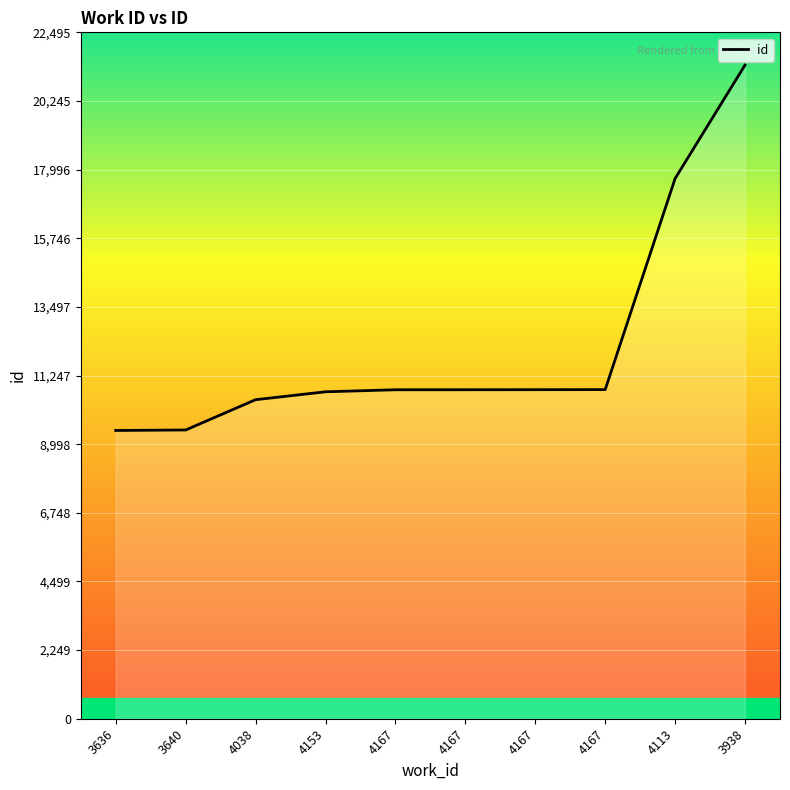

What is the difference between the second highest and second lowest values?

8241